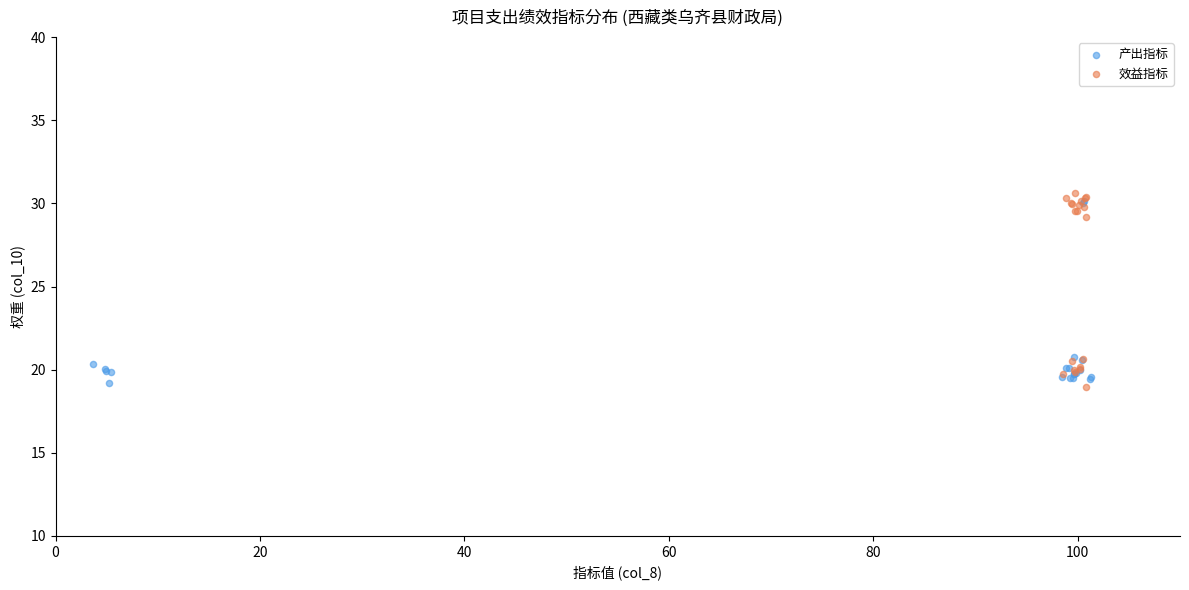

What are all the series names shown in the legend?

产出指标, 效益指标